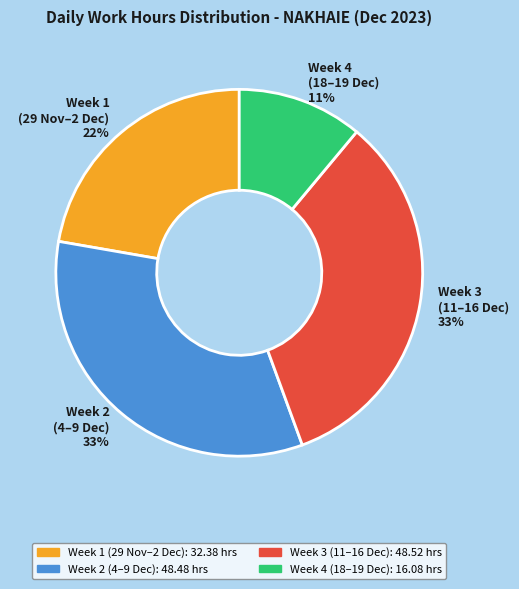

True or false: Week 2 (4–9 Dec) 33% accounts for 33% of the total.

True